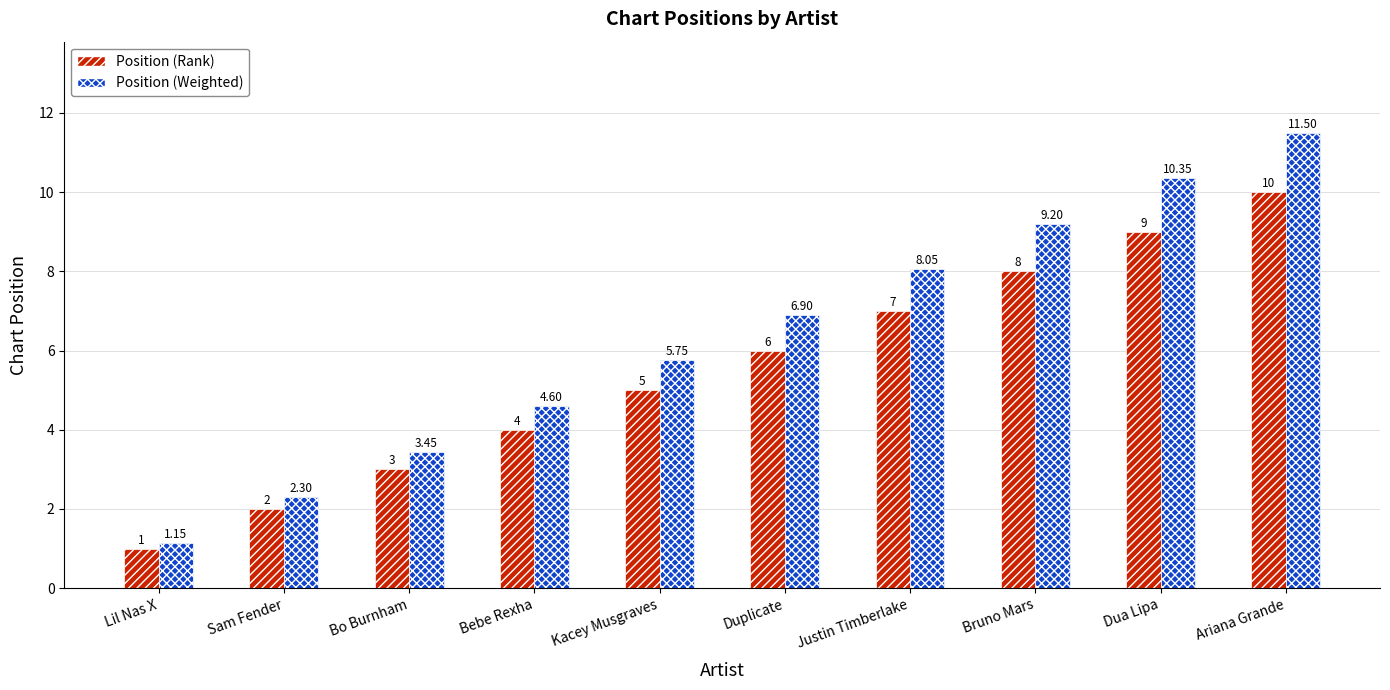

Where is Position (Rank) nearest to the value 5?

Kacey Musgraves